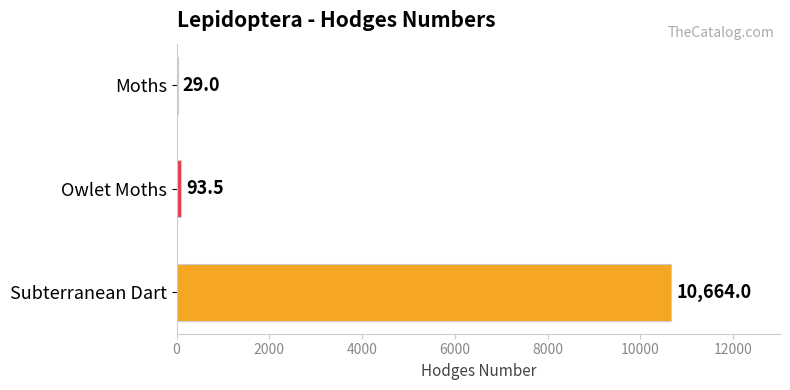

What is the sum of all values?

10786.5